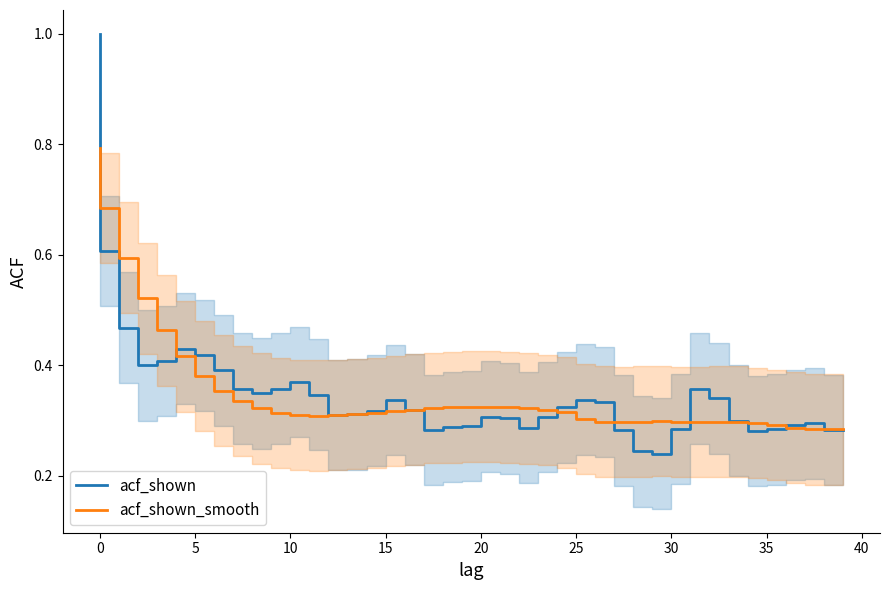

What is the label of the 15th point from the right?

25